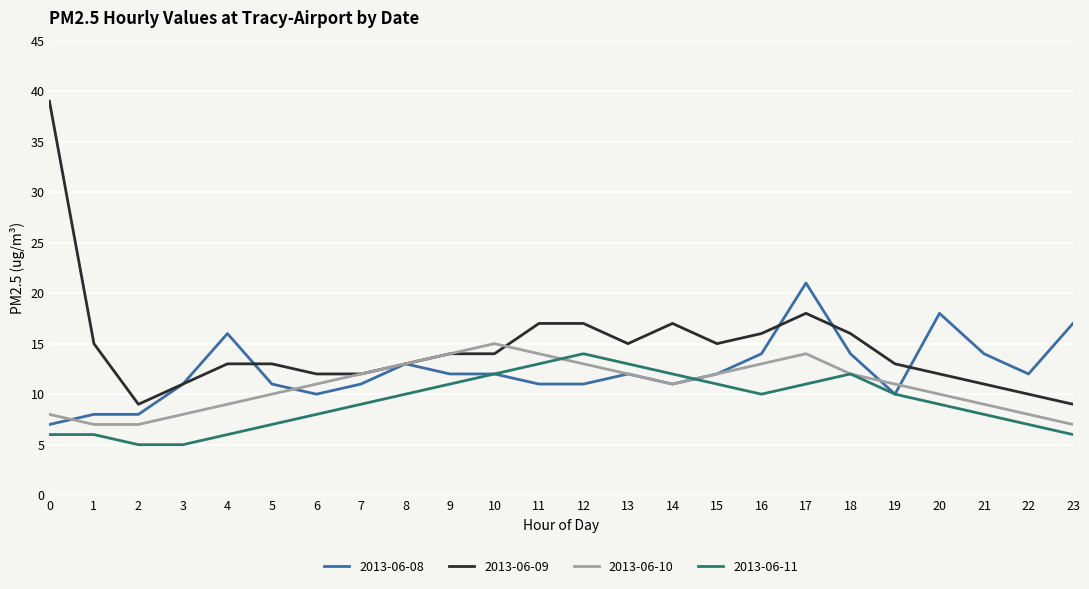

Which series has the widest spread of values?

2013-06-09